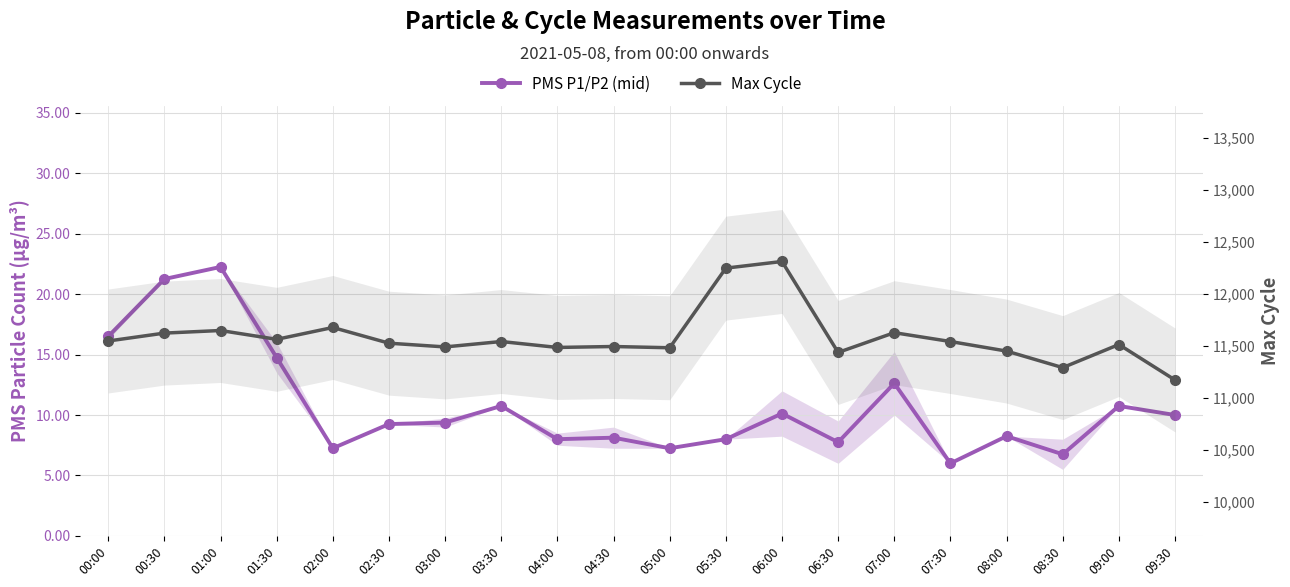

Reading left to right, list all the values displayed in this chart.

PMS P1/P2 (mid): 16.5	21.2	22.2	14.8	7.2	9.2	9.4	10.8	8.0	8.1	7.2	8.0	10.1	7.8	12.6	6.0	8.2	6.8	10.8	10.0
Max Cycle: 11548.0	11624.0	11649.0	11564.0	11678.0	11527.0	11491.0	11543.0	11486.0	11495.0	11483.0	12249.0	12313.0	11438.0	11628.0	11543.0	11451.0	11292.0	11514.0	11173.0